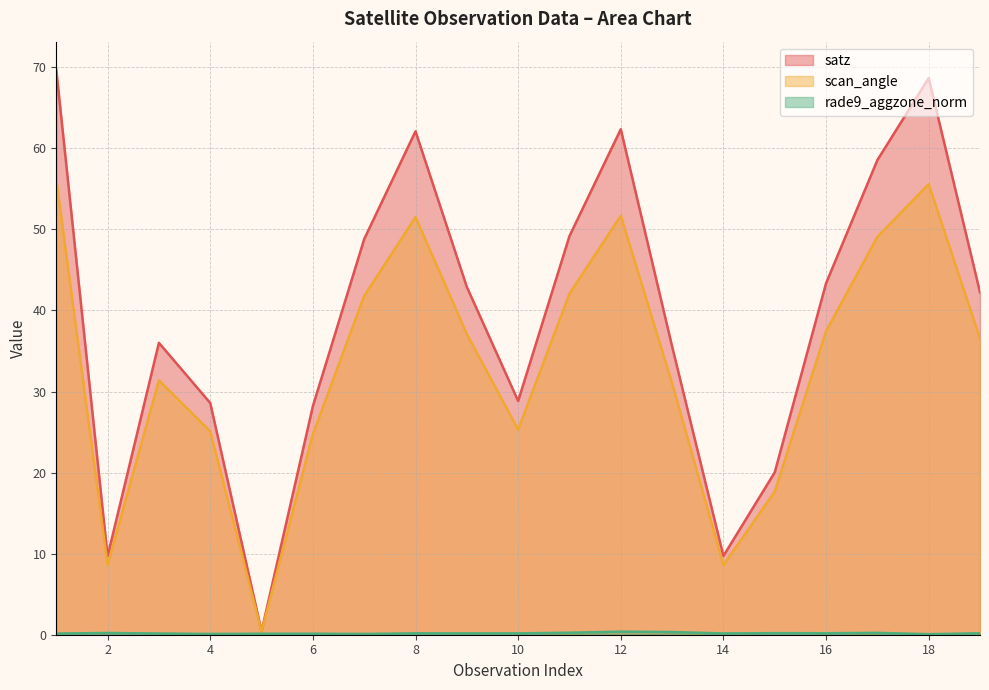

Between 3 and 4, which is larger?

3